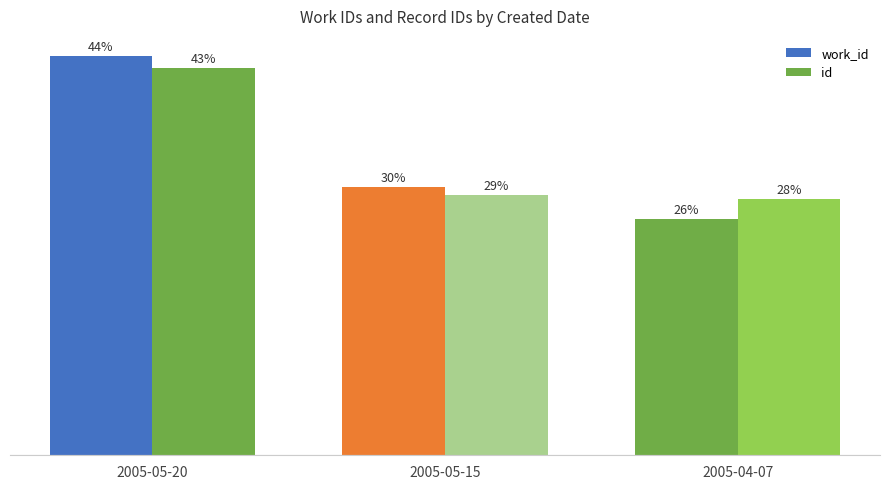

Which series has the largest total across all categories?

work_id